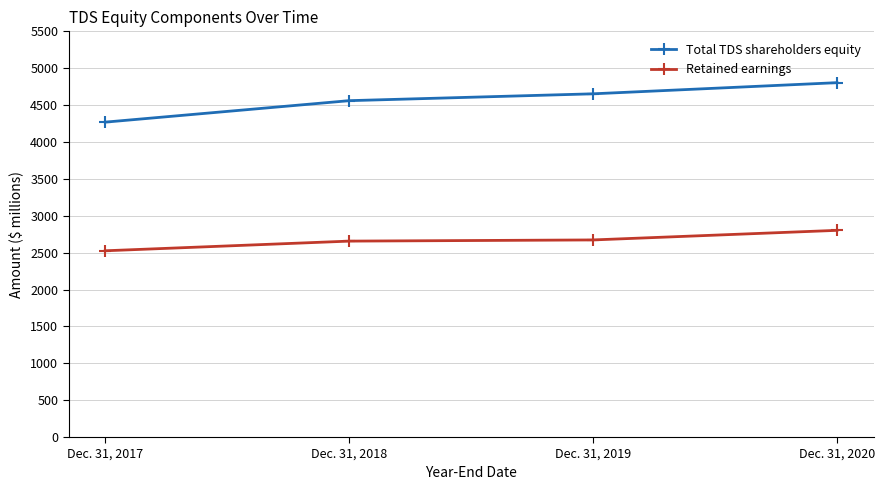

What is the value of the Total TDS shareholders equity point at the 3rd from the left?

4653